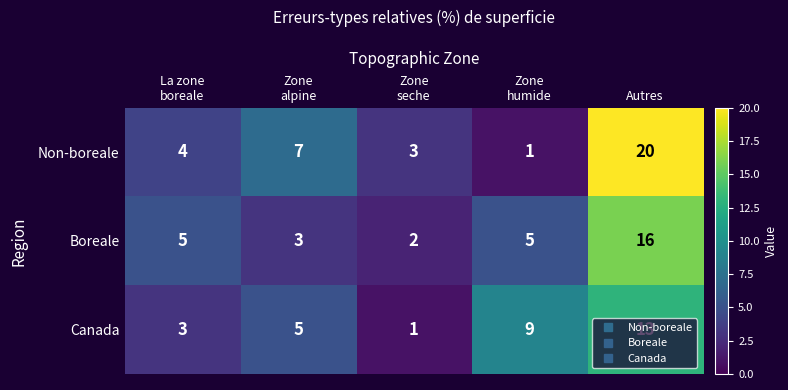

Rank the series at La zone
boreale from lowest to highest value.

Canada, Non-boreale, Boreale